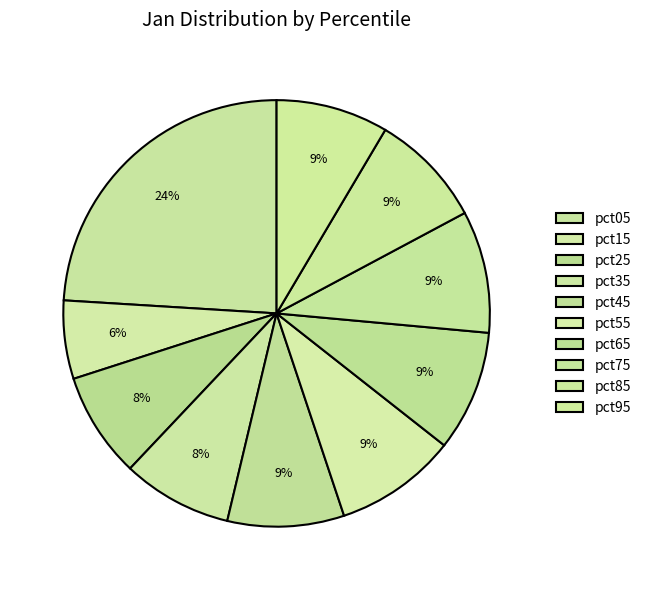

Count the number of slices in the pie.

10